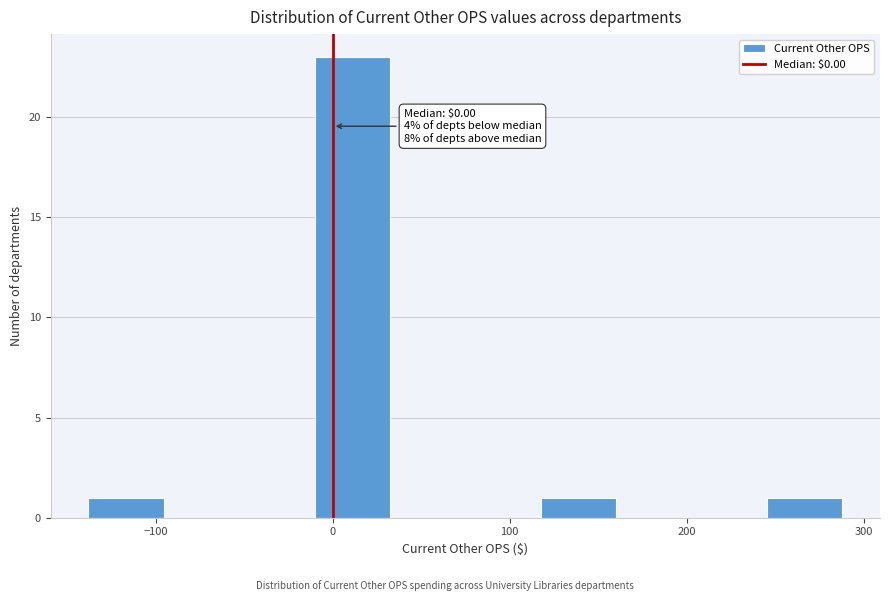

Which range on the x-axis has the tallest bar?

-10 to 30